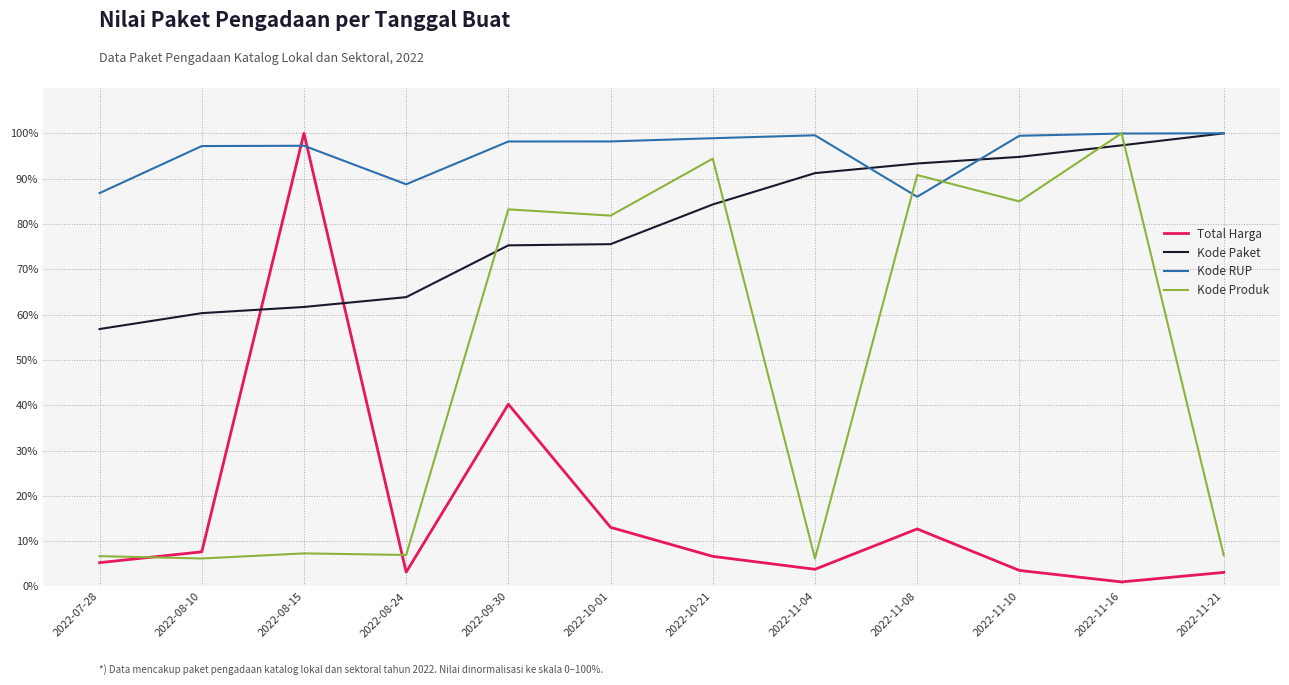

How many lines are shown in the chart?

4